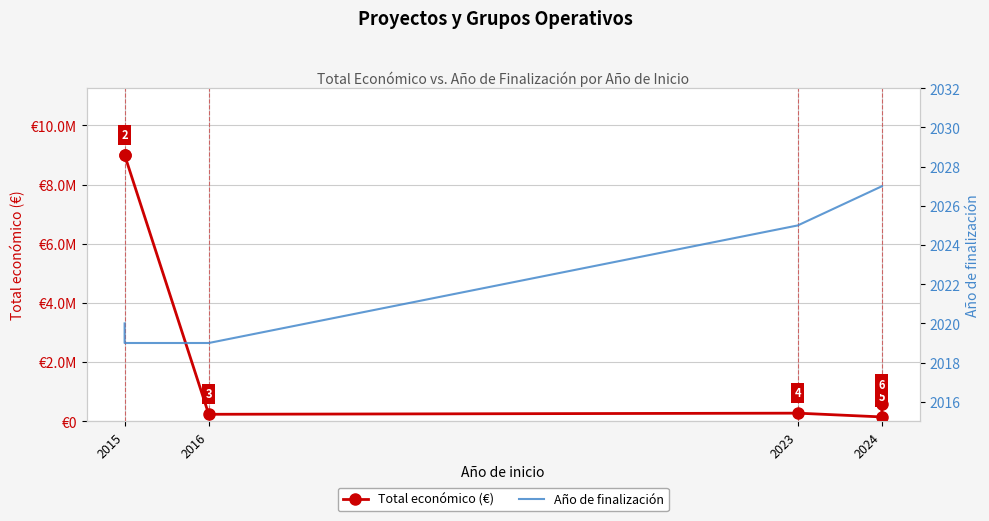

True or false: Total económico (€) and Año de finalización intersect in this chart.

False